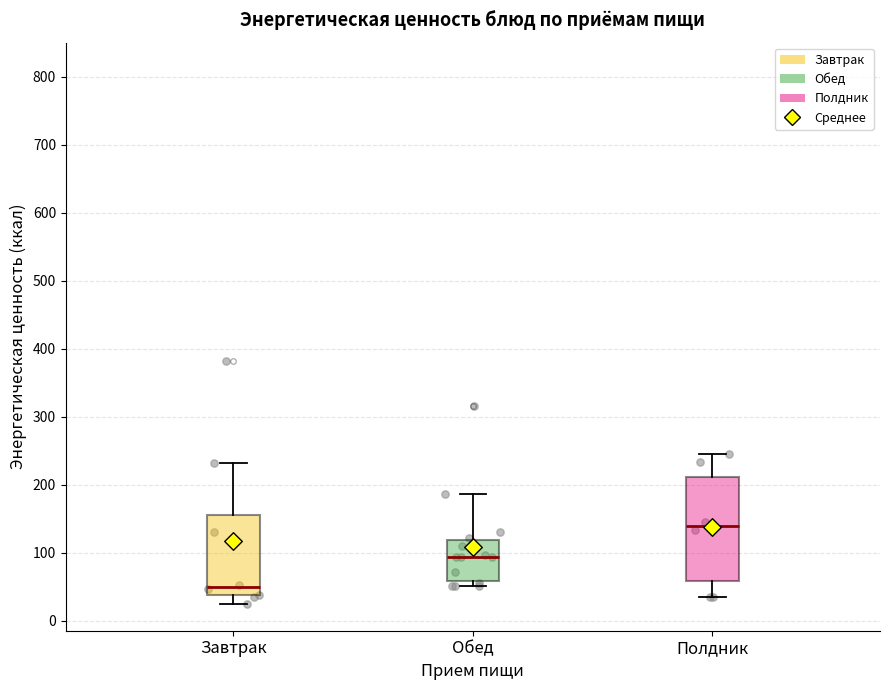

Reading left to right, transcribe this box plot: for each box, give where its median line is, the range the box spans, and where its two whiskers end, as read against the y-axis. The values are not printed on the chart, so give them approximately, as read against the axis.

Завтрак: median 50, box 40 to 160, whiskers 20 to 230
Обед: median 90, box 60 to 120, whiskers 50 to 190
Полдник: median 140, box 60 to 210, whiskers 30 to 240